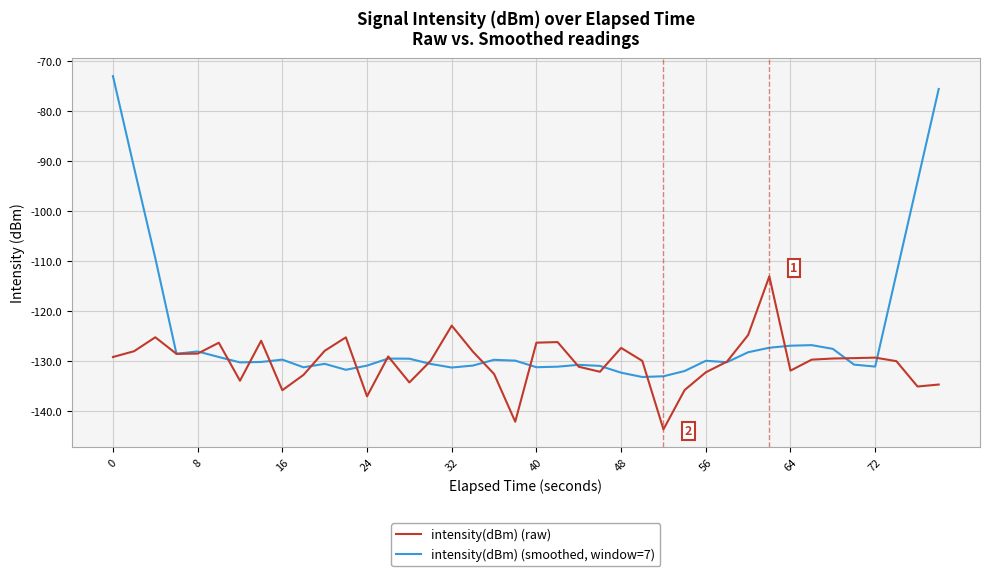

Count the number of data series in this chart.

2